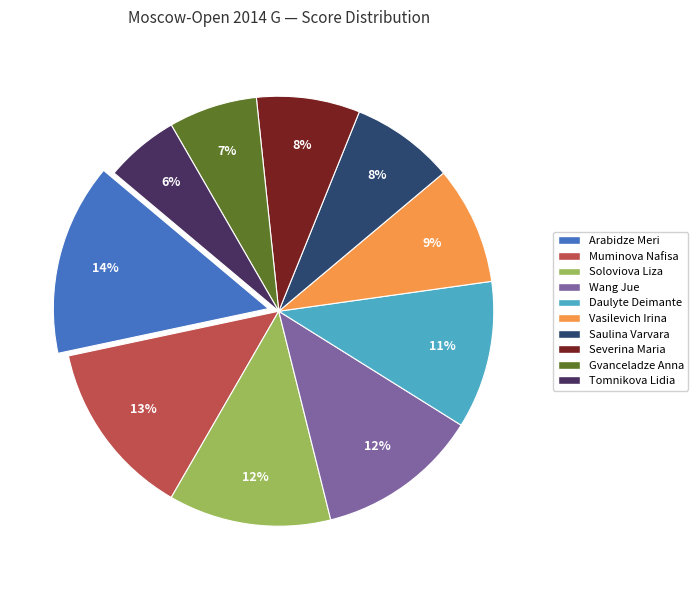

To the nearest percent, what is the average slice percentage?

10%